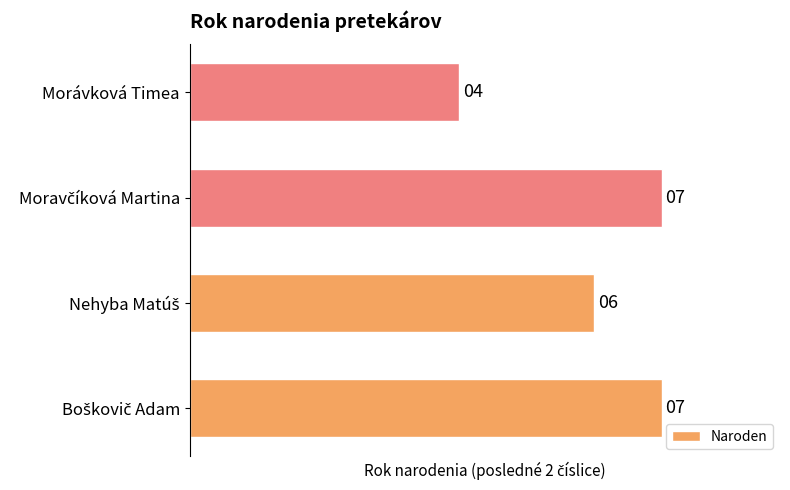

What is the minimum value shown in the chart?

4